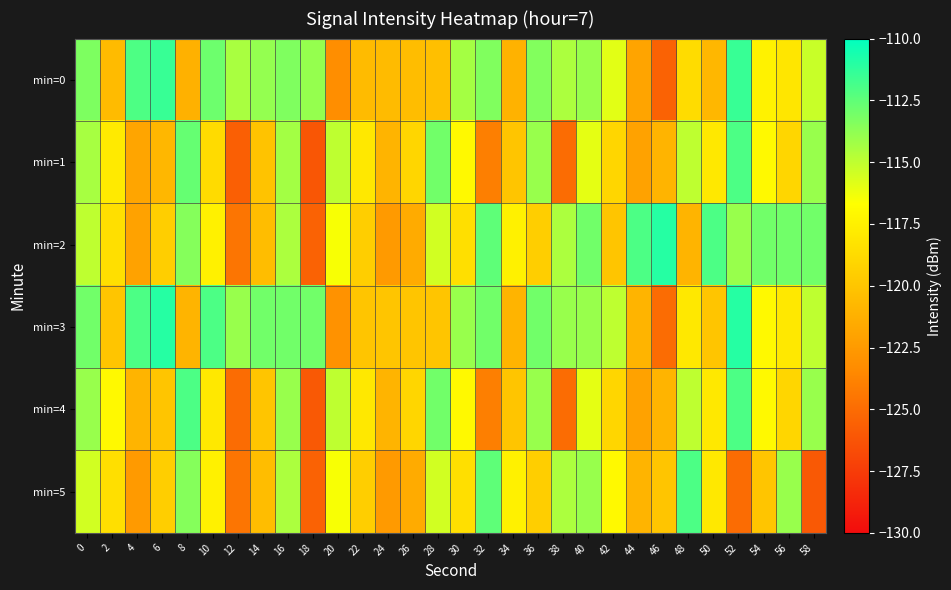

What is the total value across all series at 46?

-723.5